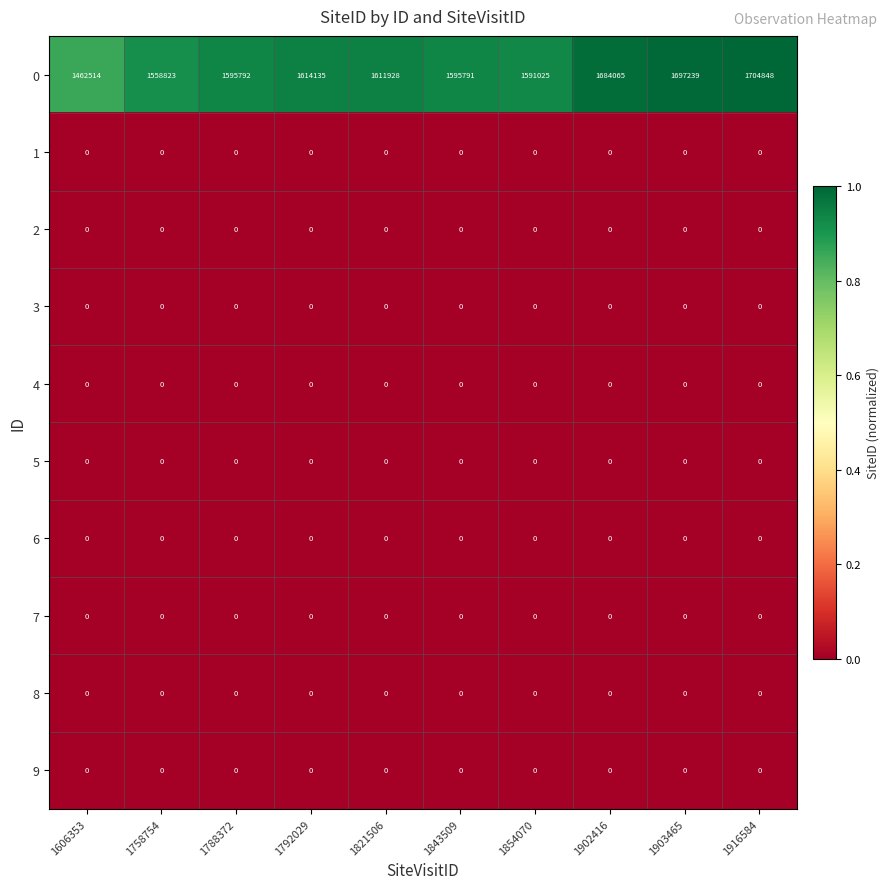

What is the difference between the highest and lowest values at 1843509?

1595791